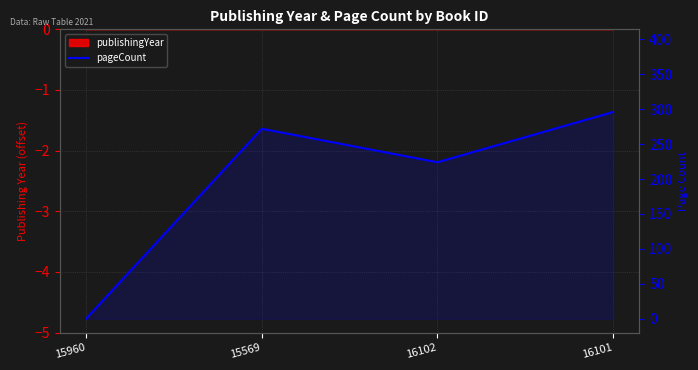

What is the difference between the values at 15569 and 16101?

24